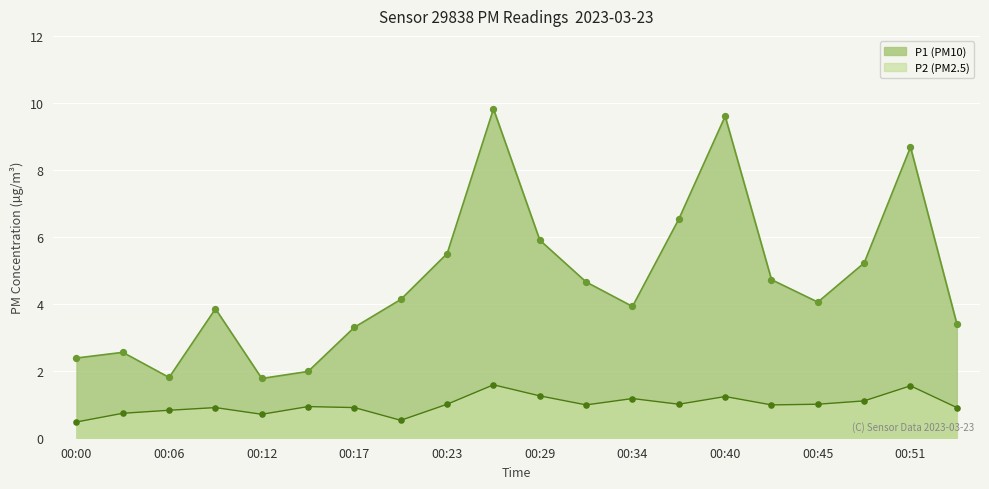

Is the value of P1 at 00:03 greater than the value of P2 at 00:03?

Yes